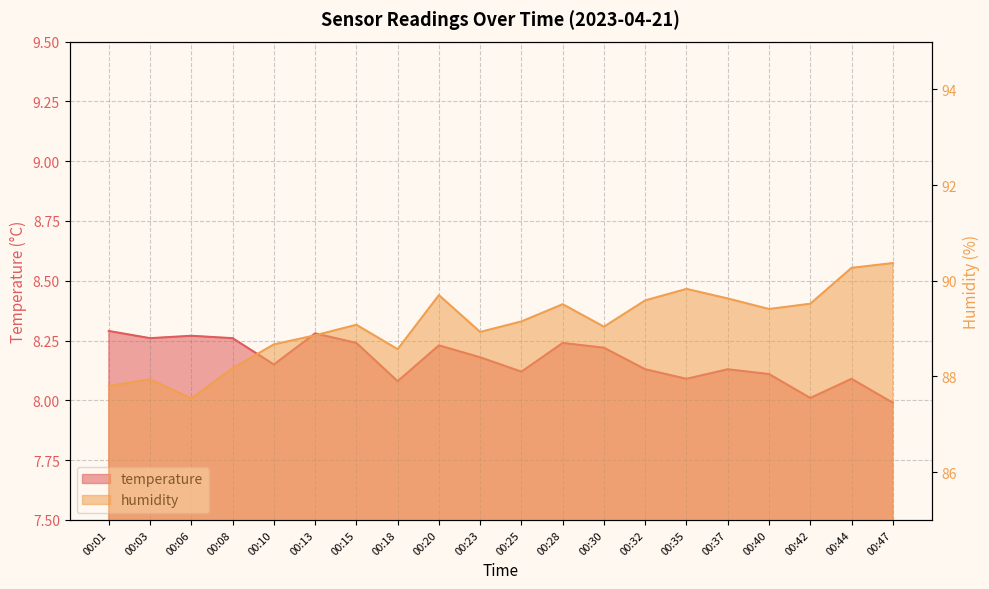

How many values in the temperature series are below 8?

1